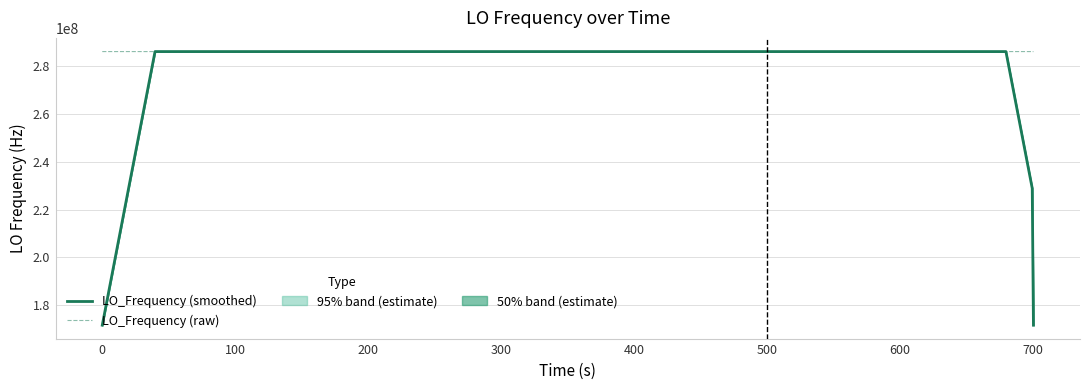

In LO_Frequency (raw), how many points are higher than both neighbors (excluding endpoints)?

3